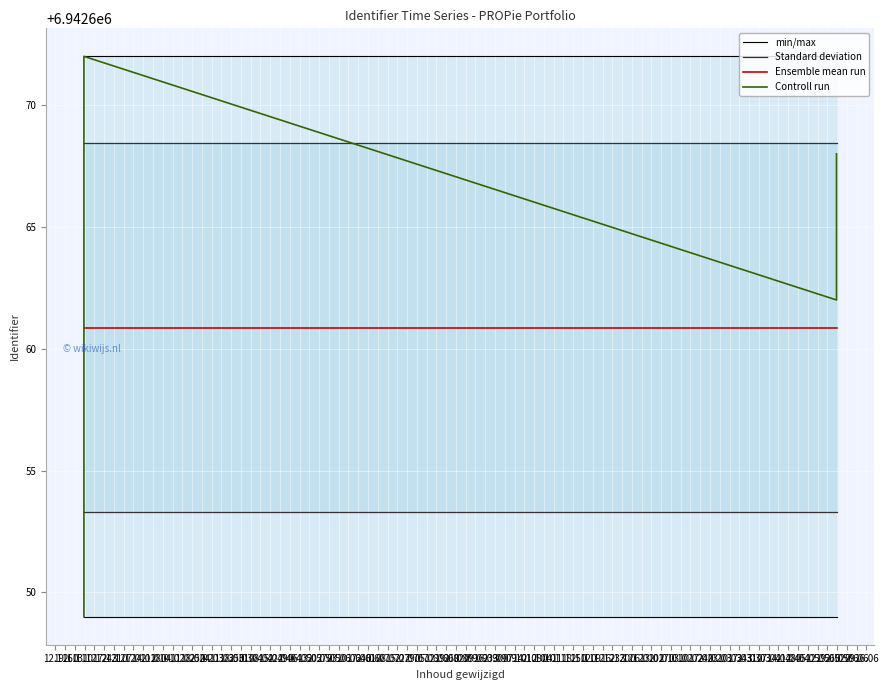

What is the spread (max minus min) of values at 21.01?

21.0